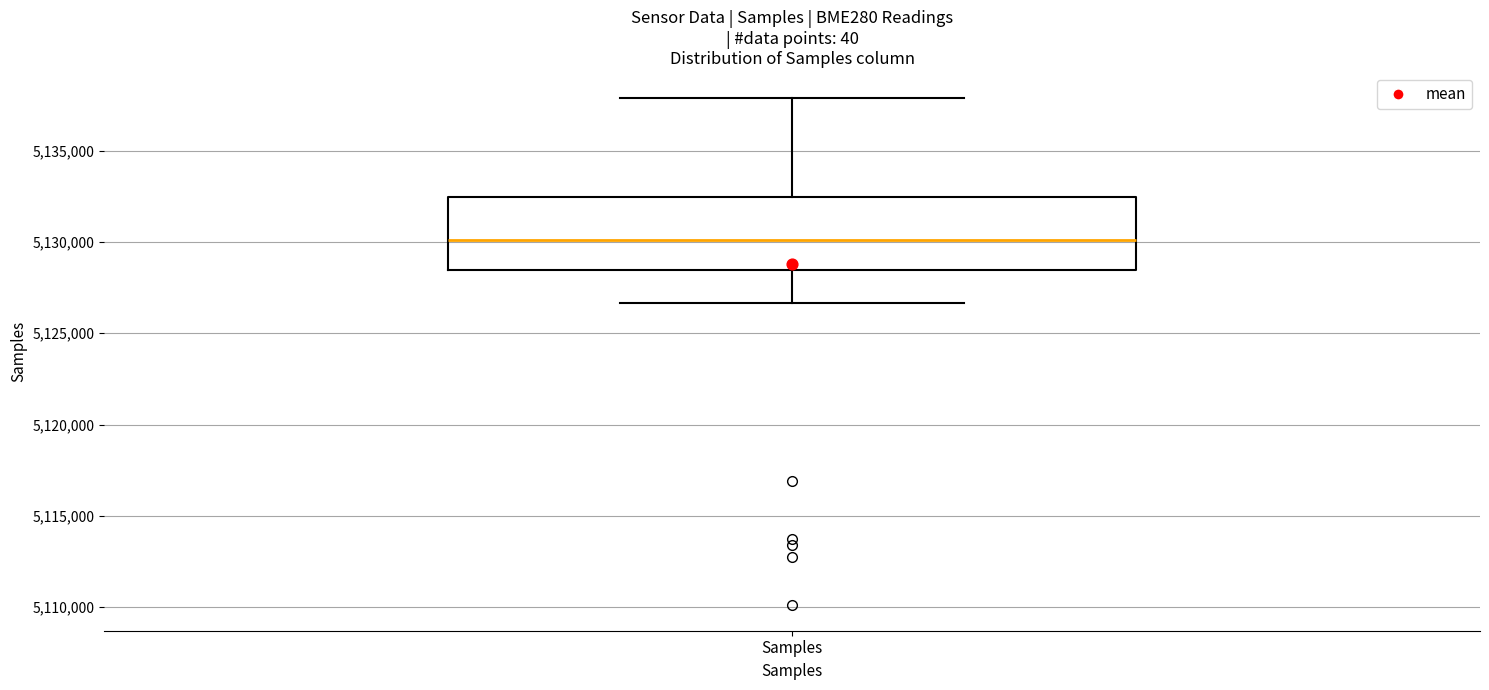

Read this box plot against the y-axis: the position of the median line, the range covered by the box, and the ends of both whiskers. The values are not printed on the chart, so give them approximately, as read against the axis.

median 5130000, box 5128500 to 5132500, whiskers 5126500 to 5138000